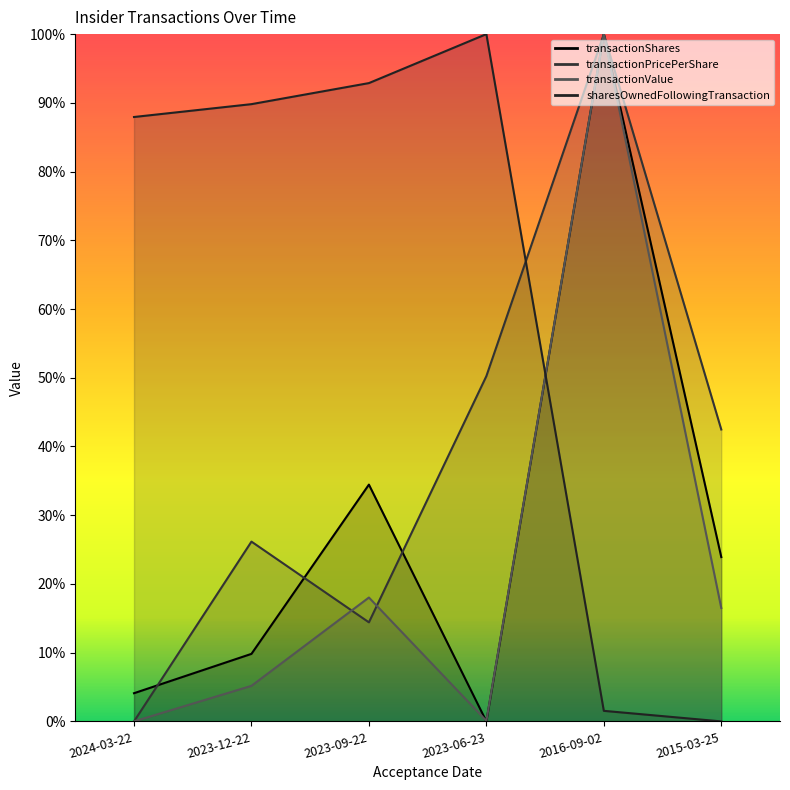

At which category is the sum across all series the highest?

2016-09-02